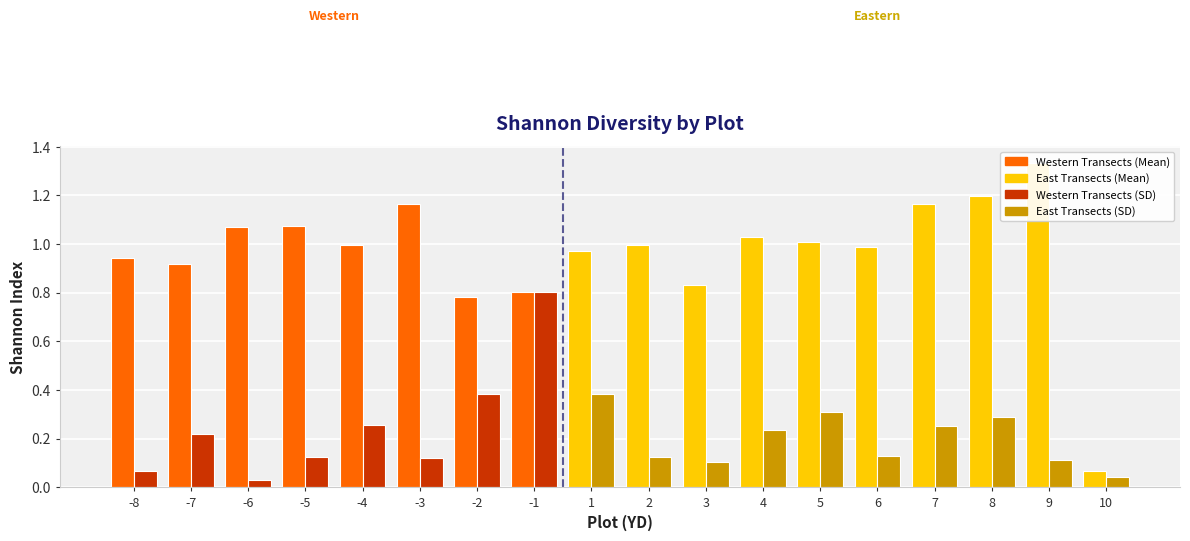

The Shannon SD series shows 0.1 at 9. True or false?

False